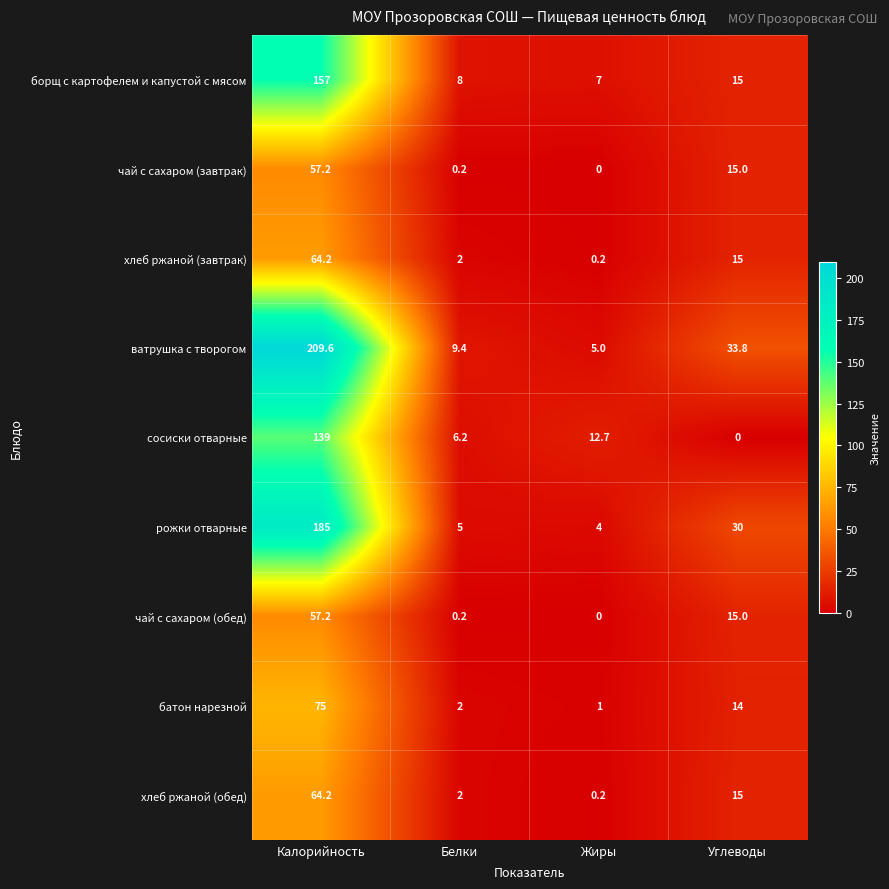

How many distinct data groups are displayed?

9